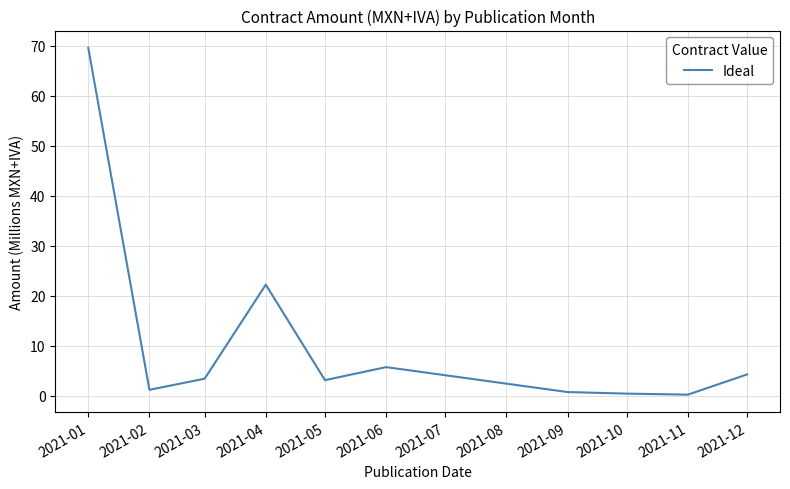

Is this an area chart (filled region under the line)?

No